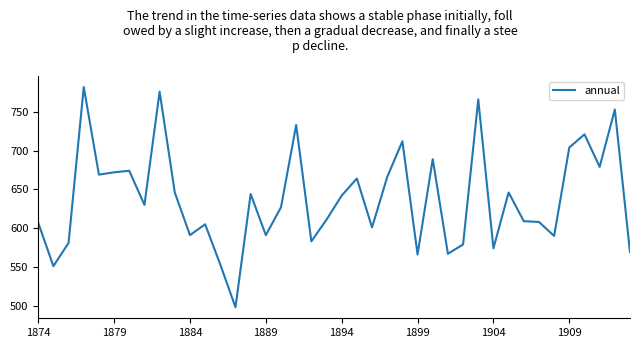

What is the greatest value displayed?

782